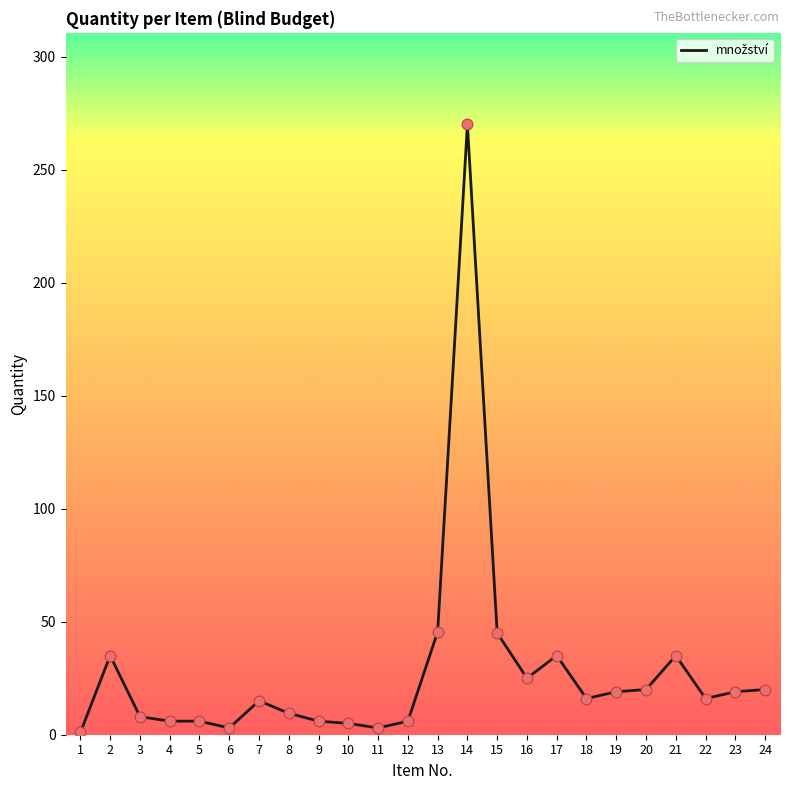

What is the ratio of the value at 5 to the value at 6?

2.0